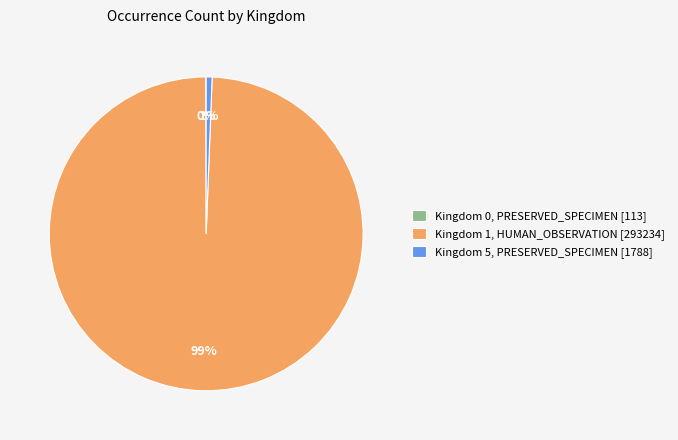

To the nearest percent, what percentage of the pie is Kingdom 1, HUMAN_OBSERVATION [293234]?

99%